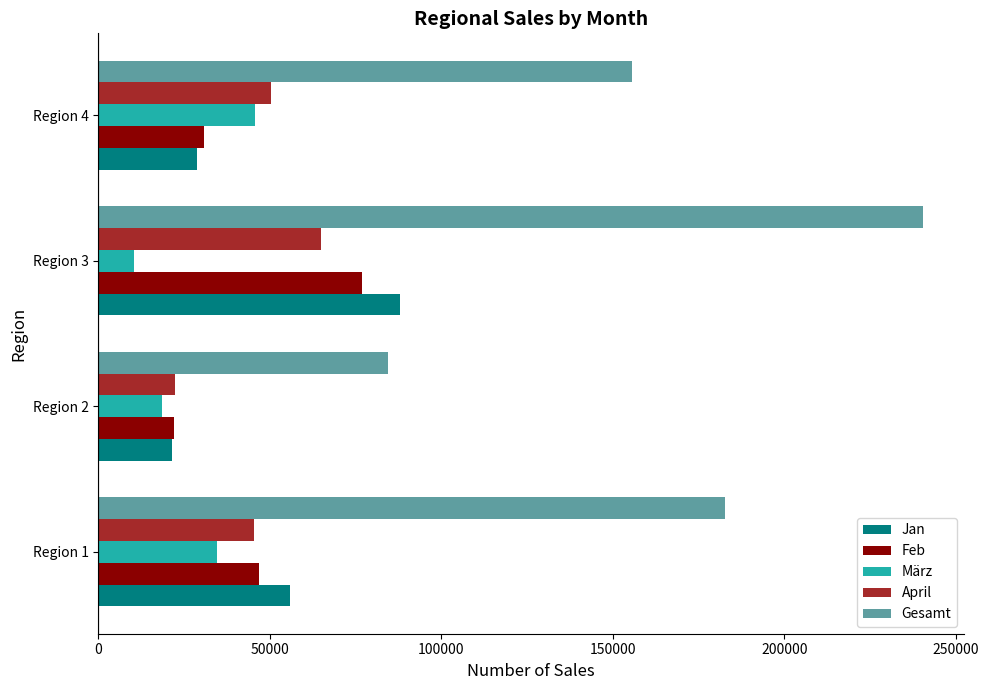

The value of Jan at Region 4 is 28727. True or false?

True